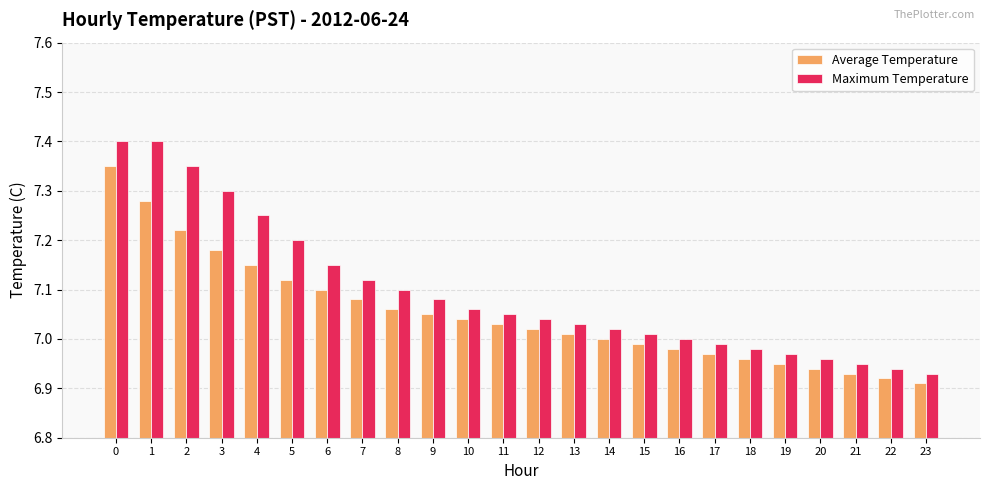

What is the sum of the Average Temperature values at 8 and 15?

14.1